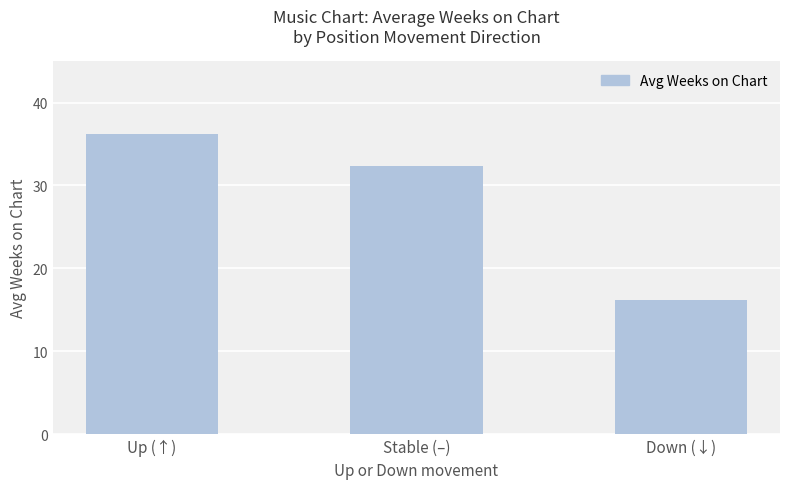

What is the change in value from Up (↑) to Stable (–)?

-3.9